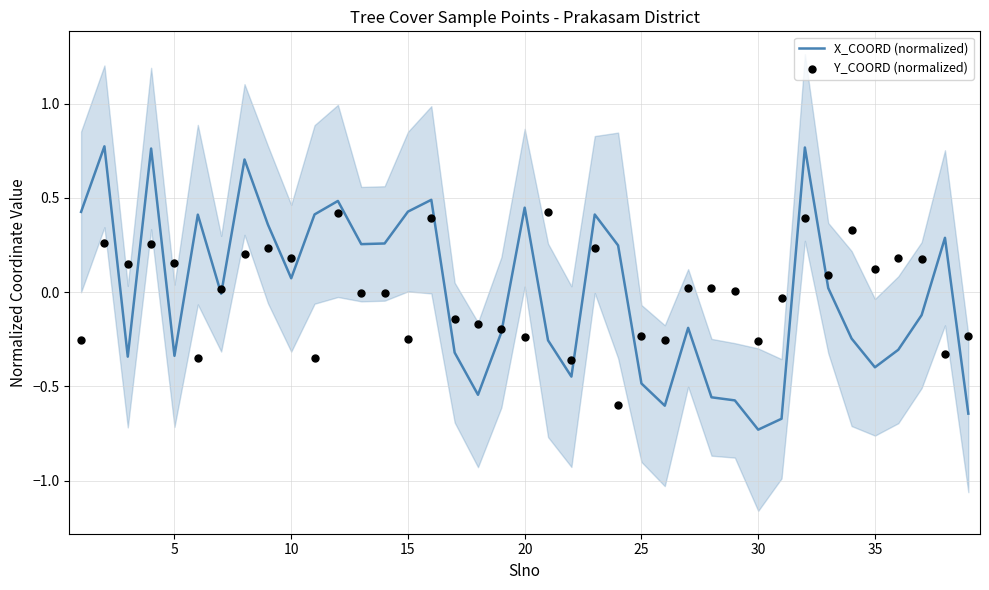

At how many categories does at least one series exceed 0?

30